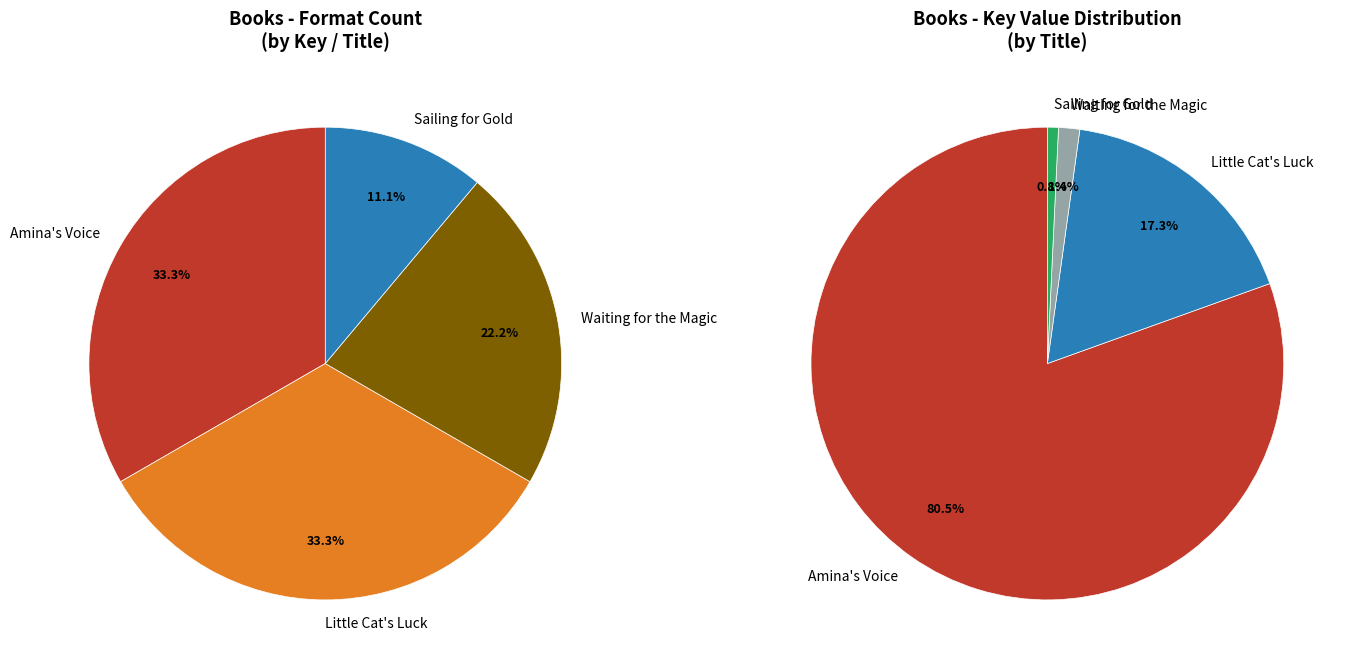

Combined, what portion of the pie is Sailing for Gold and Little Cat's Luck?

44.4%